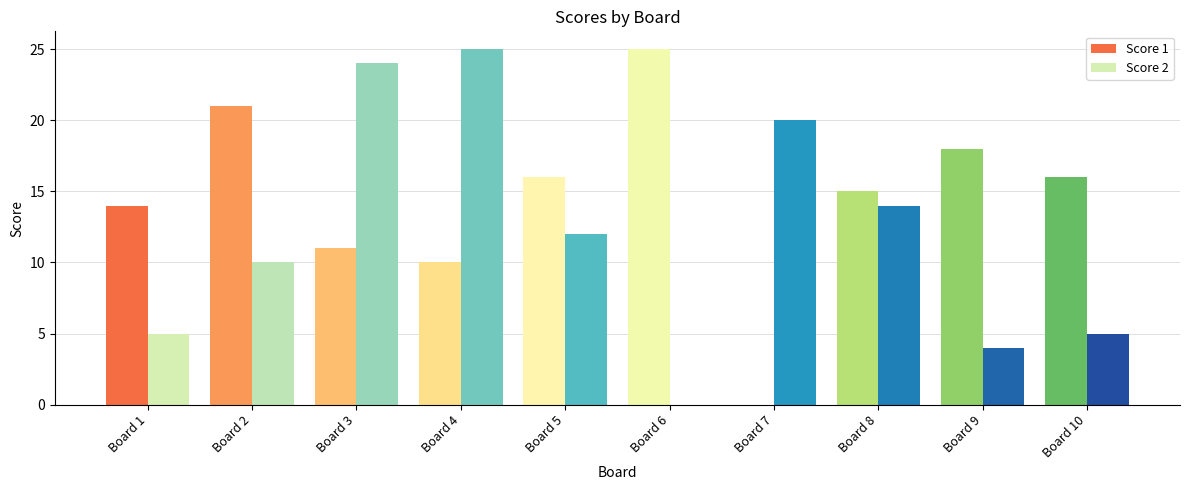

Where is Score 1 nearest to the value 12?

3